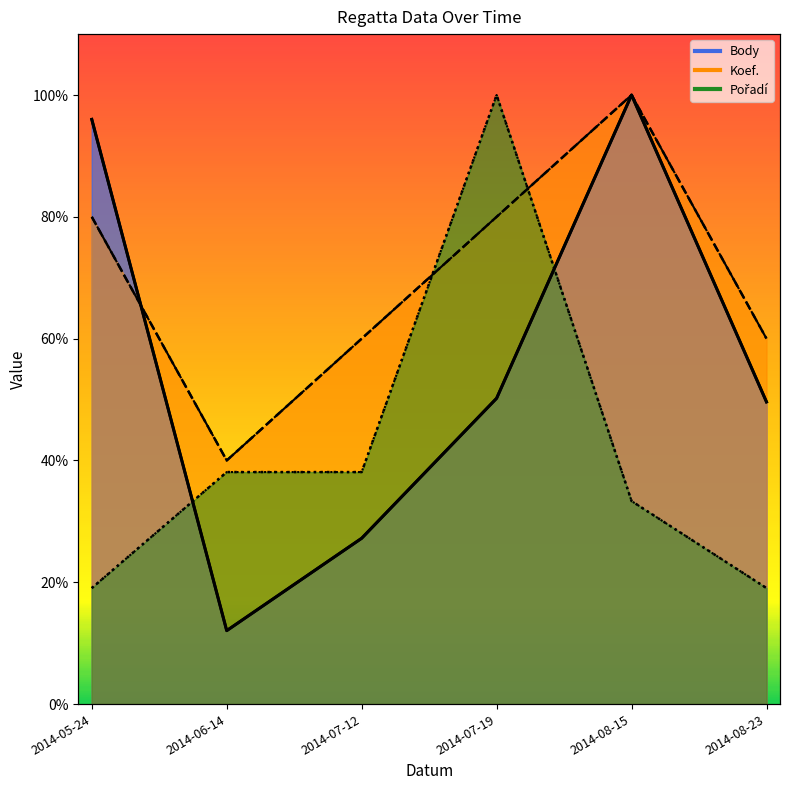

Reading right to left, what are all the values shown in this chart?

Body: 2014-08-23=49.6	2014-08-15=100.0	2014-07-19=50.2	2014-07-12=27.2	2014-06-14=12.1	2014-05-24=96.0
Koef.: 2014-08-23=60.0	2014-08-15=100.0	2014-07-19=80.0	2014-07-12=60.0	2014-06-14=40.0	2014-05-24=80.0
Pořadí: 2014-08-23=19.0	2014-08-15=33.3	2014-07-19=100.0	2014-07-12=38.1	2014-06-14=38.1	2014-05-24=19.0